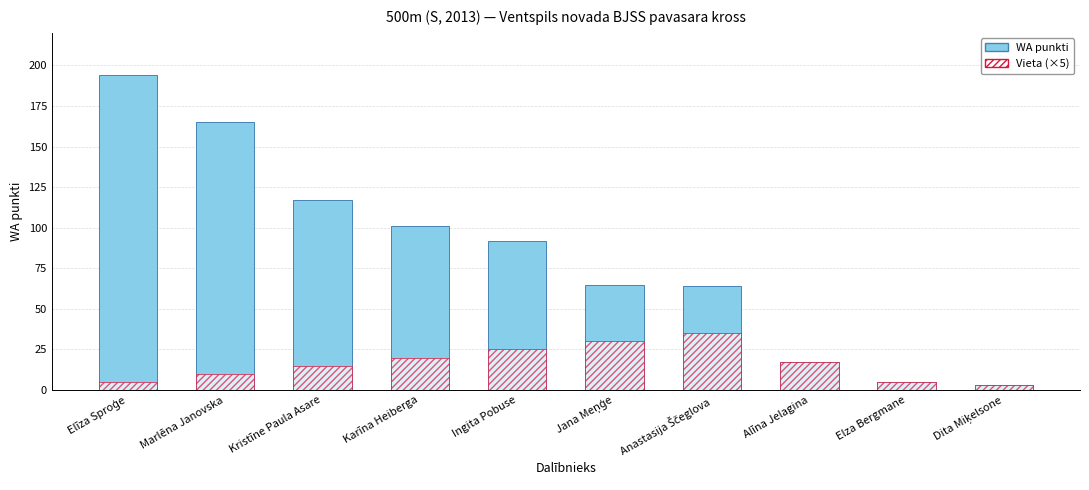

Which series has the widest spread of values?

WA punkti